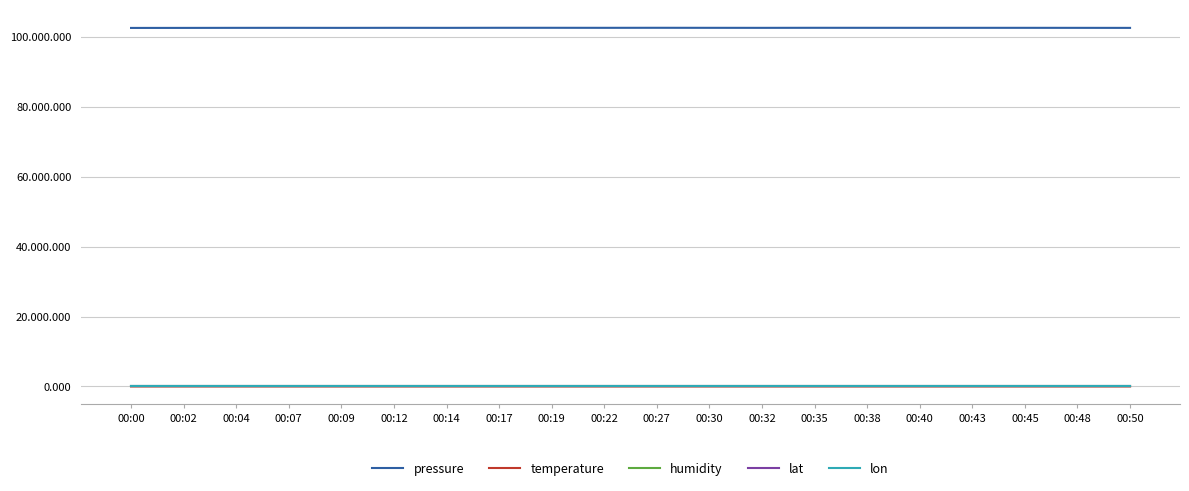

At which category is the sum across all series the highest?

00:27